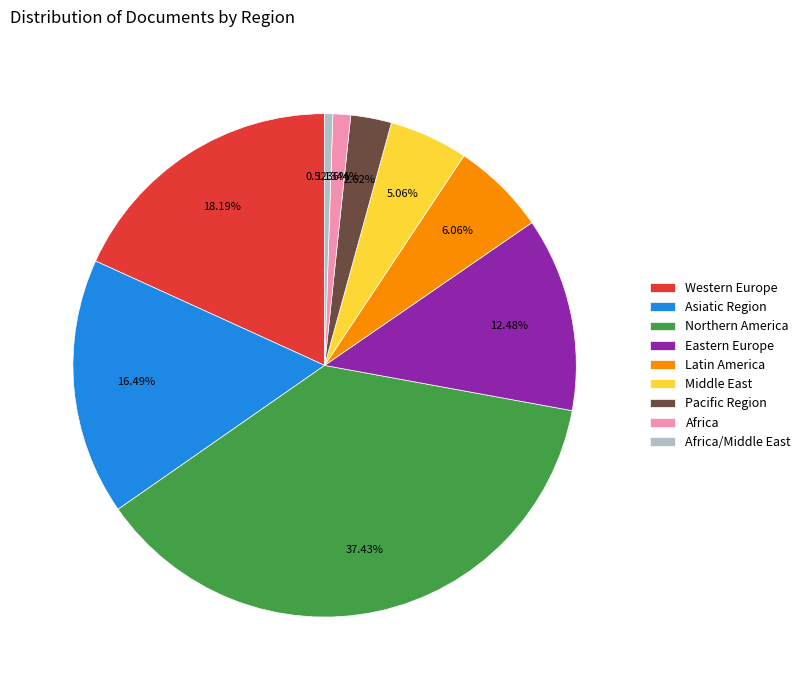

How many segments does this pie chart have?

9